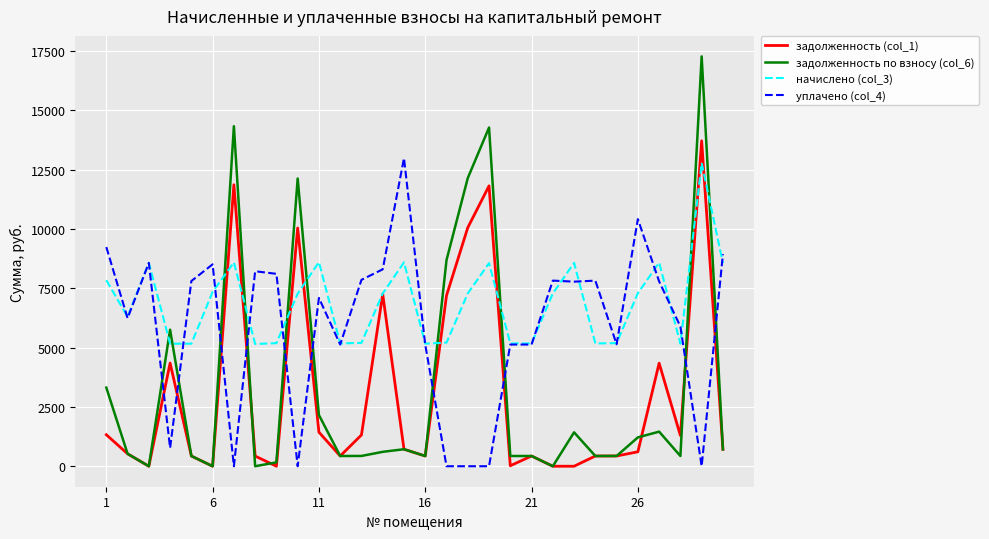

What is the greatest value displayed?

17280.9